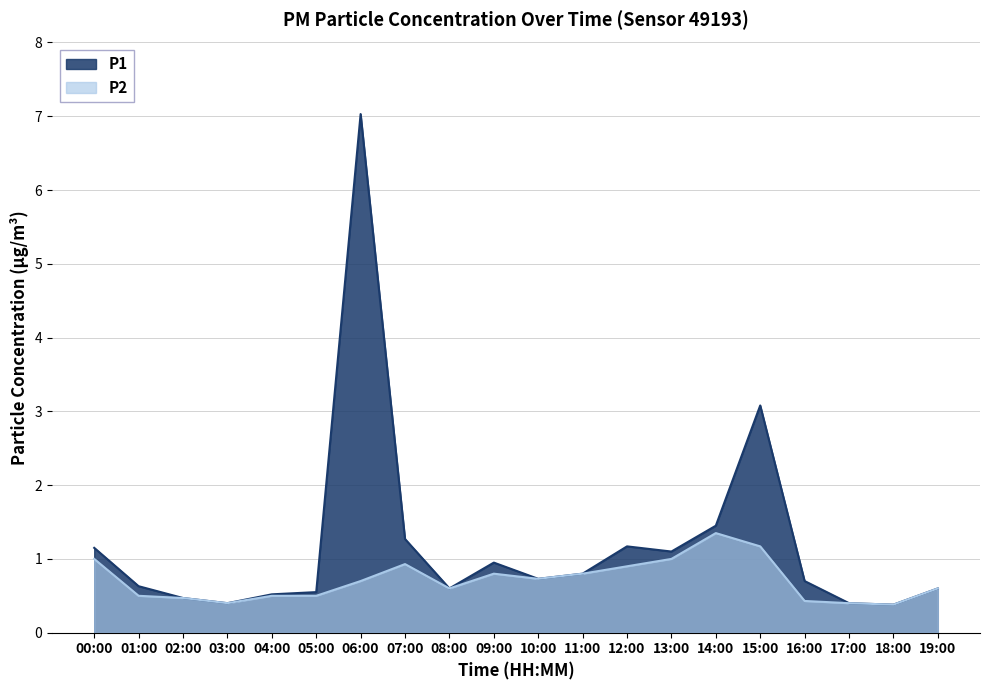

What is the spread (max minus min) of values at 16:00?

0.3